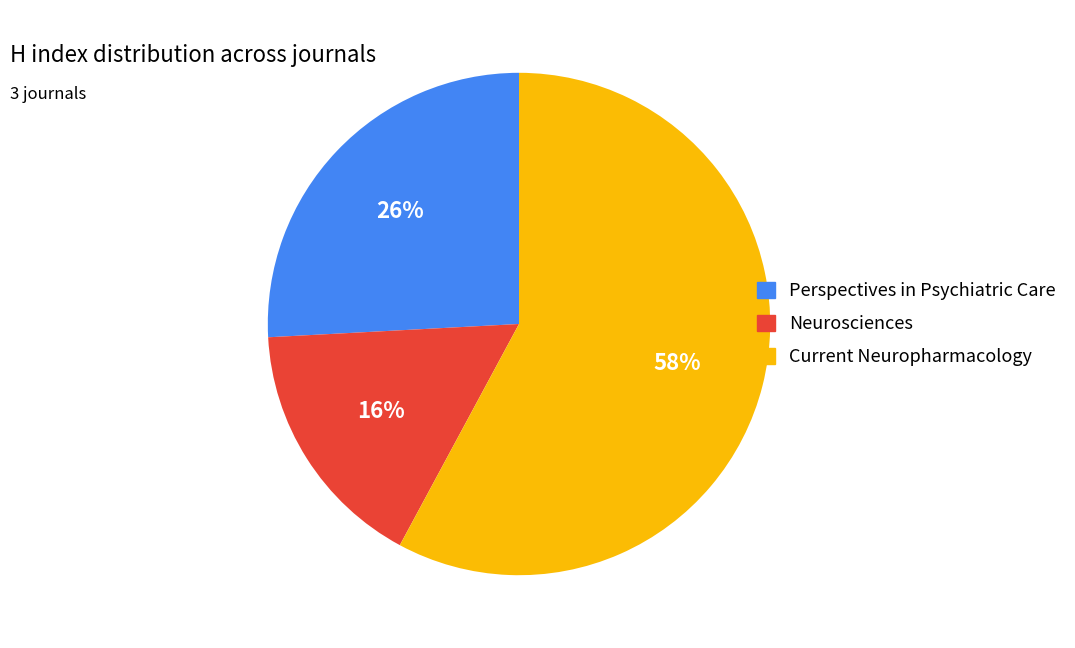

Is the sum of Current Neuropharmacology and Neurosciences greater than half?

Yes